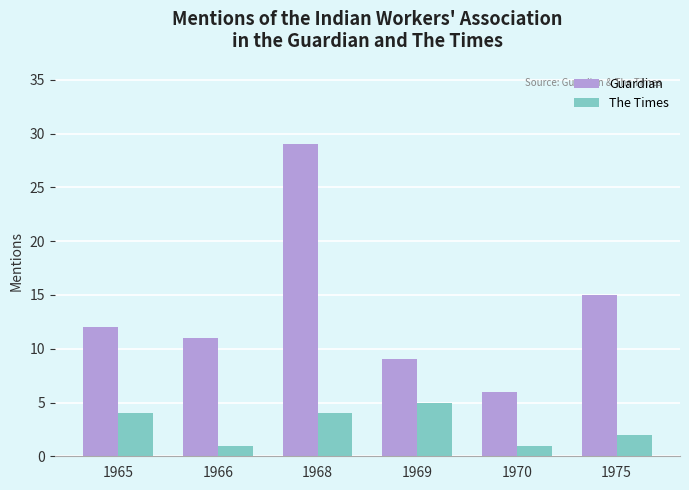

The value of The Times at 1968 is 1. True or false?

False